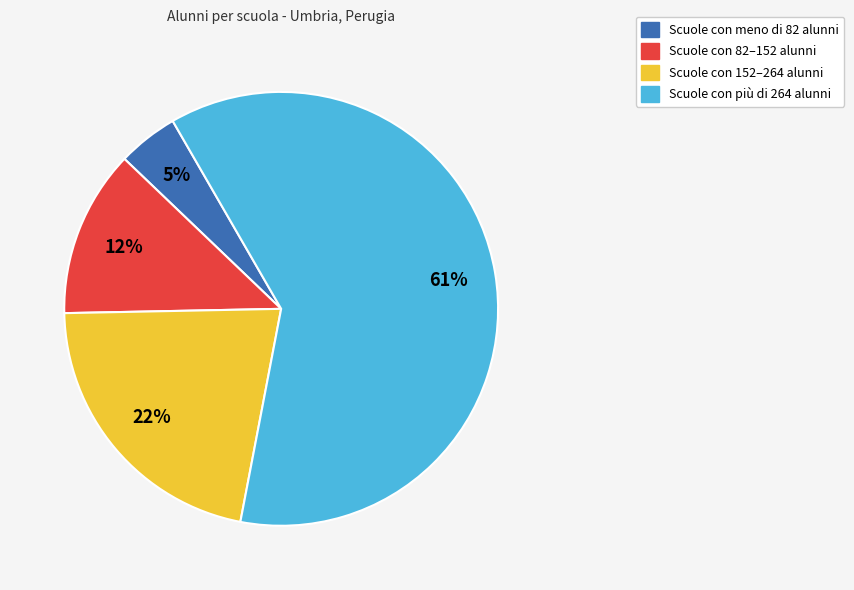

To the nearest percent, what is the average slice percentage?

25%